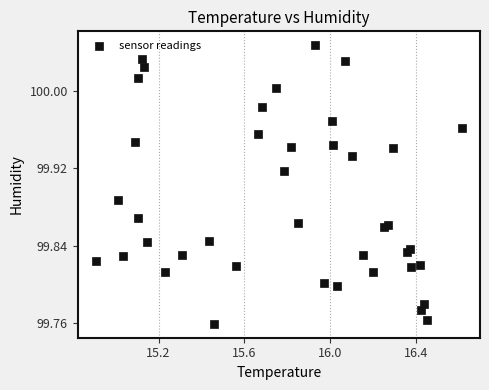

What is the range of X values (max minus min)?

1.7